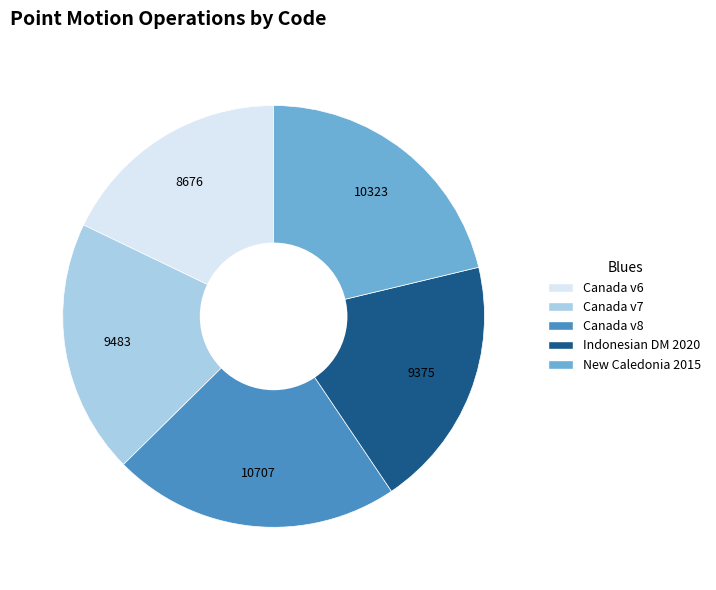

Is there any slice that represents more than half of the pie?

No